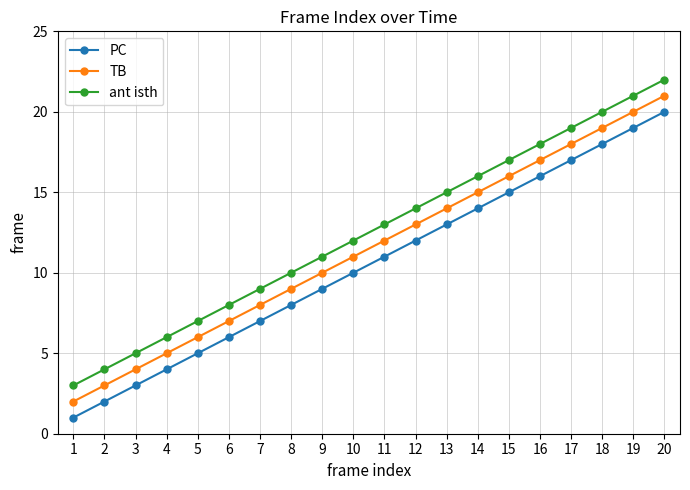

The value of PC at 12 is 5. True or false?

False